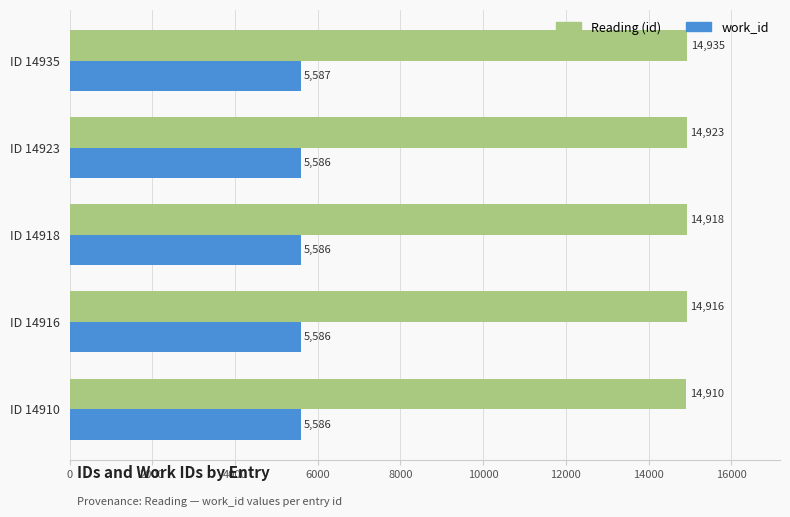

What is the difference between the highest and lowest values at ID 14910?

9324